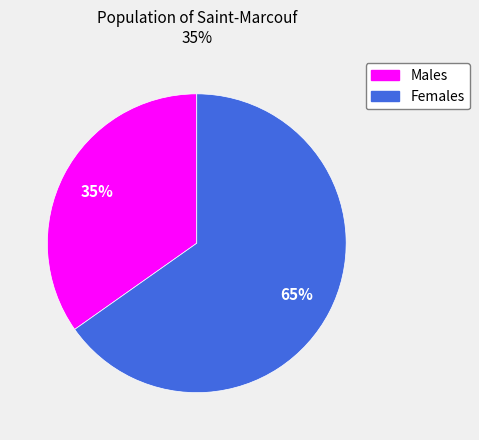

To the nearest percent, what is the average slice percentage?

50%